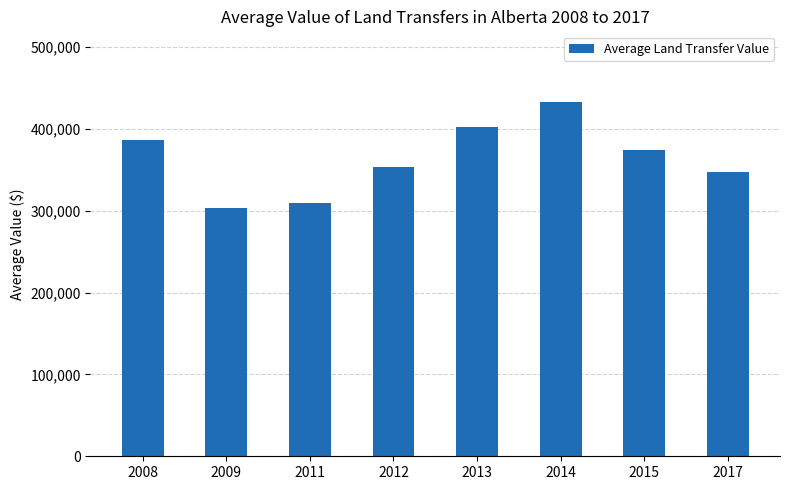

What is the minimum value shown in the chart?

303379.9